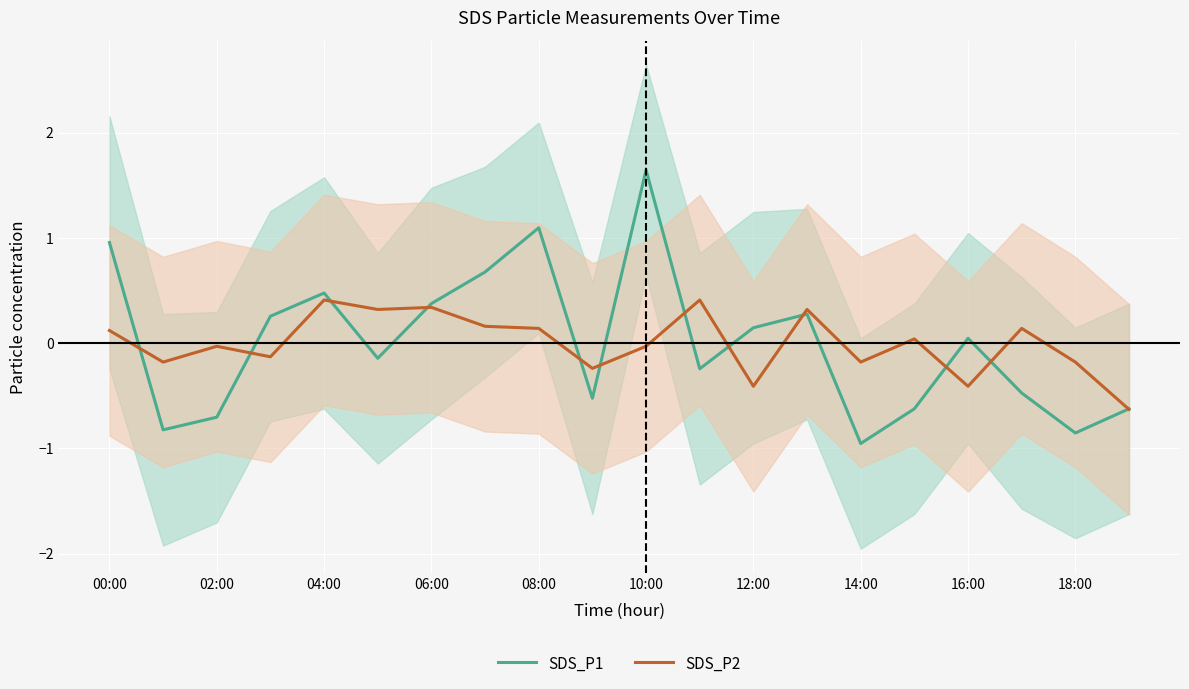

Which category has the highest value in the SDS_P1 series?

10:00